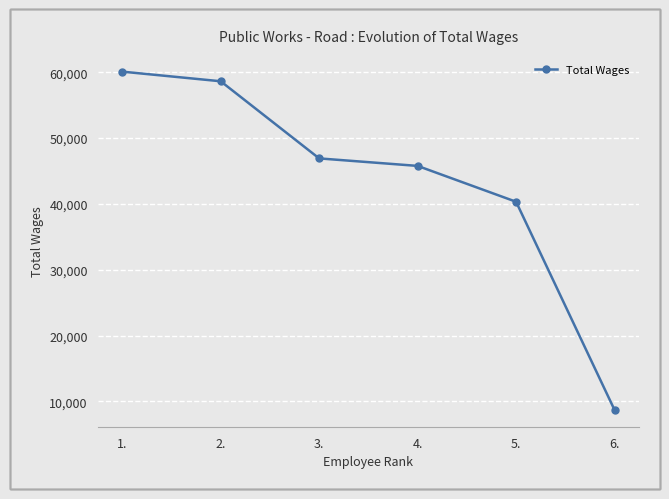

What is the label of the 1st point from the right?

6.